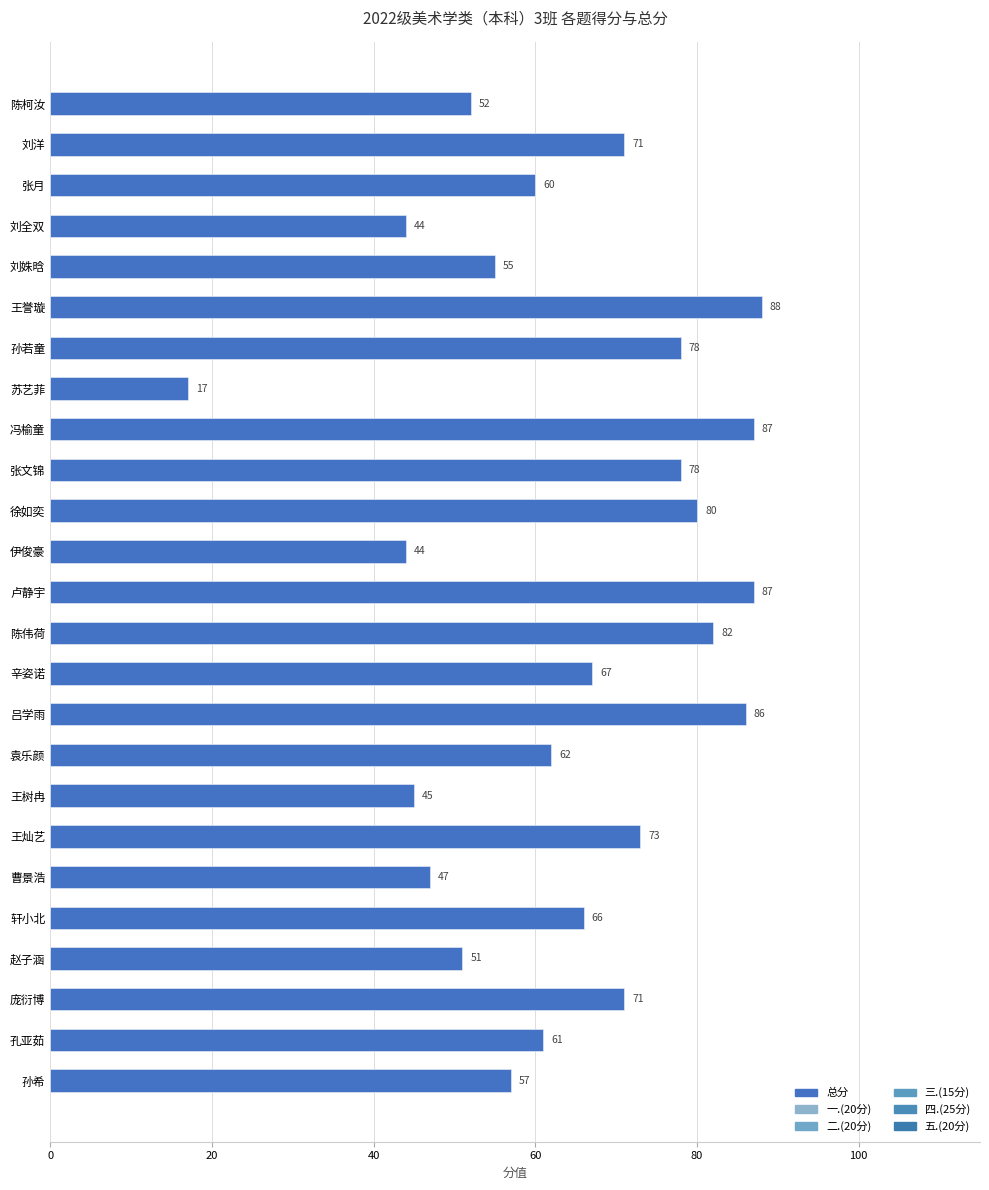

What is the highest value of the 五.(20分) series?

20